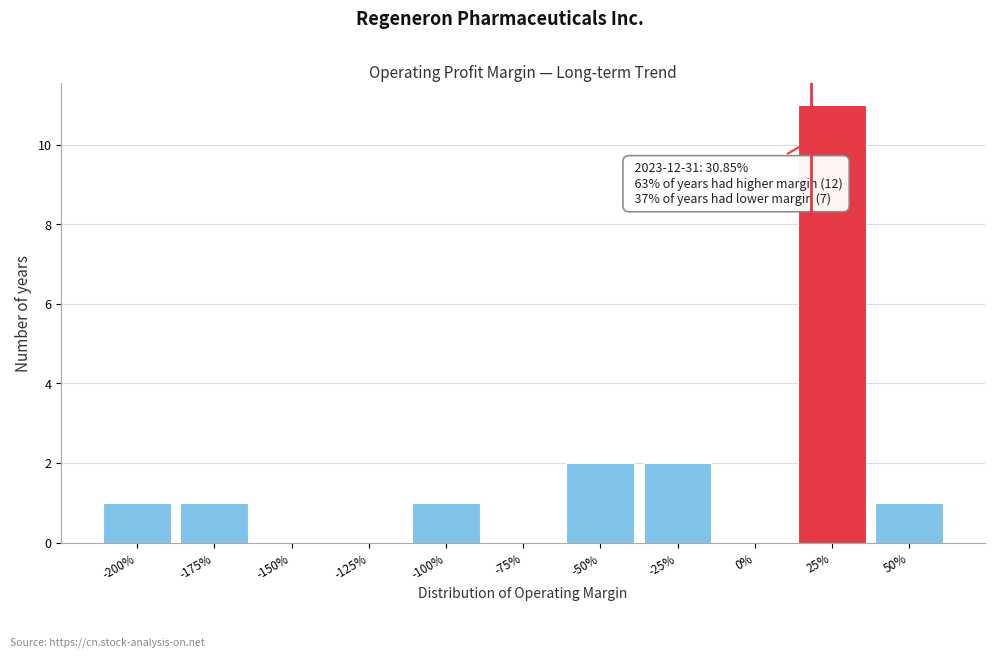

Is it true that the value at -100% is 1?

True